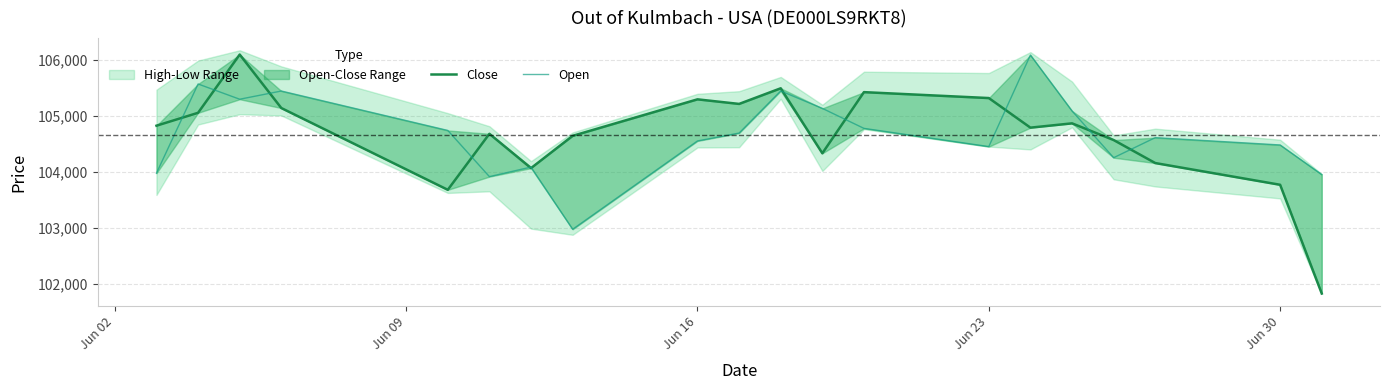

Rank the series by their average value, from highest to lowest.

Open, Close